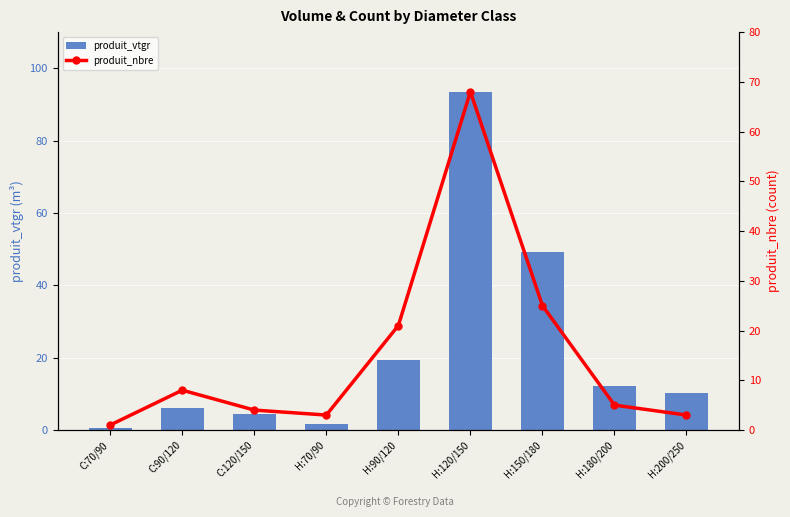

What is the label of the 2nd bar from the right?

H:180/200